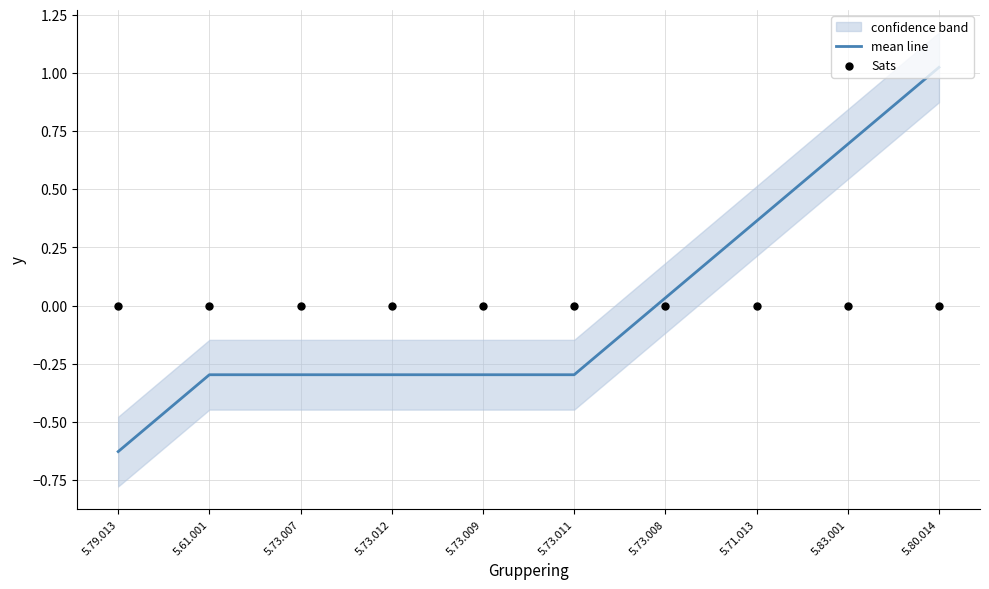

Which series contains the highest Y value?

mean line